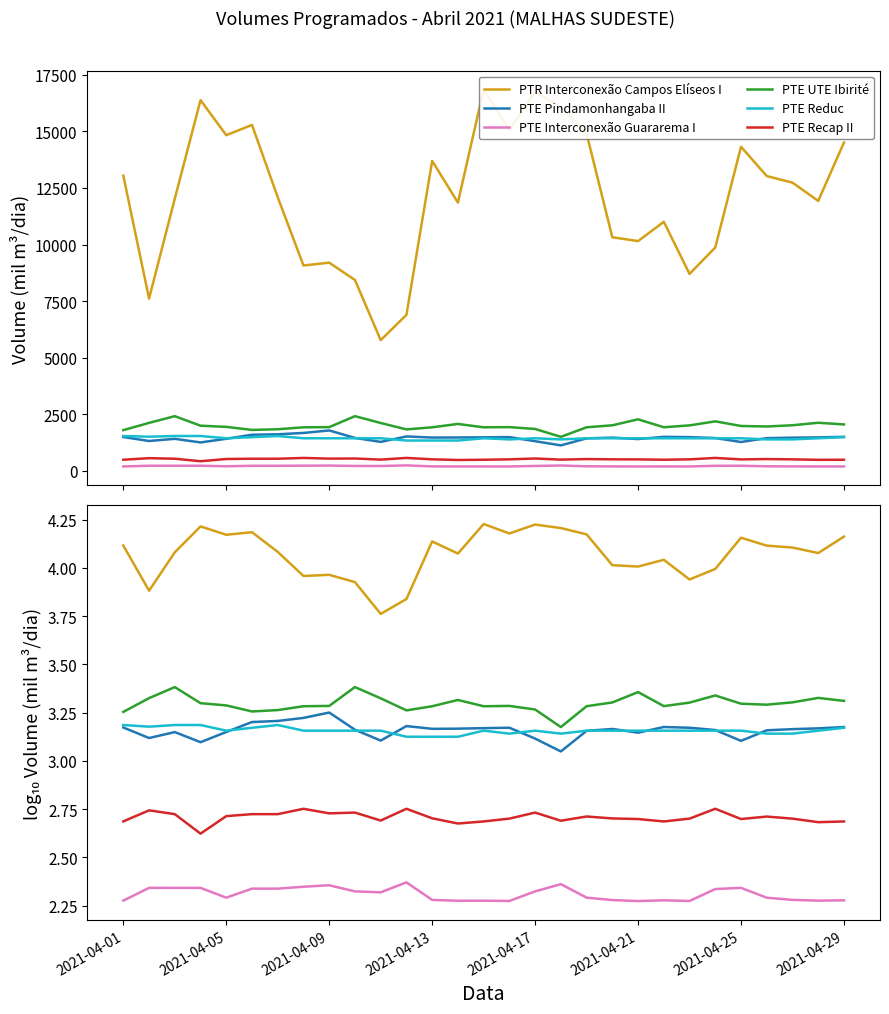

What is the value of the PTE Recap II point at the 2nd from the left?

2.7